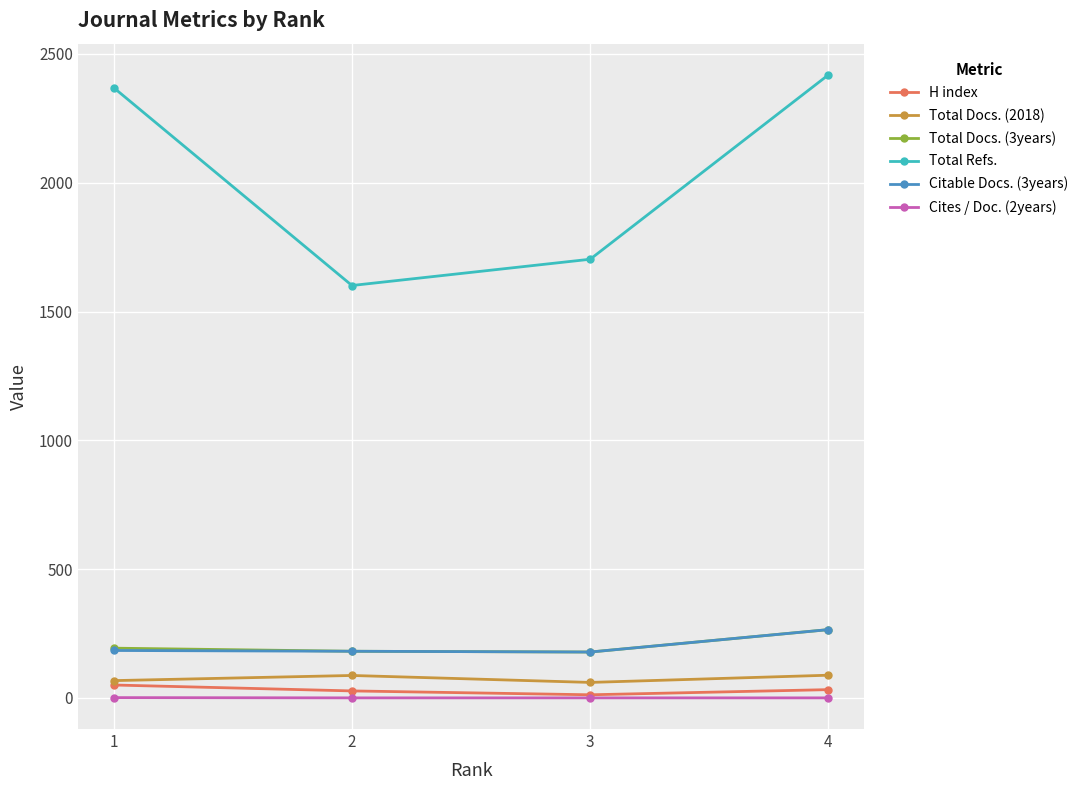

True or false: Total Docs. (3years) and Total Docs. (2018) cross at least once.

False